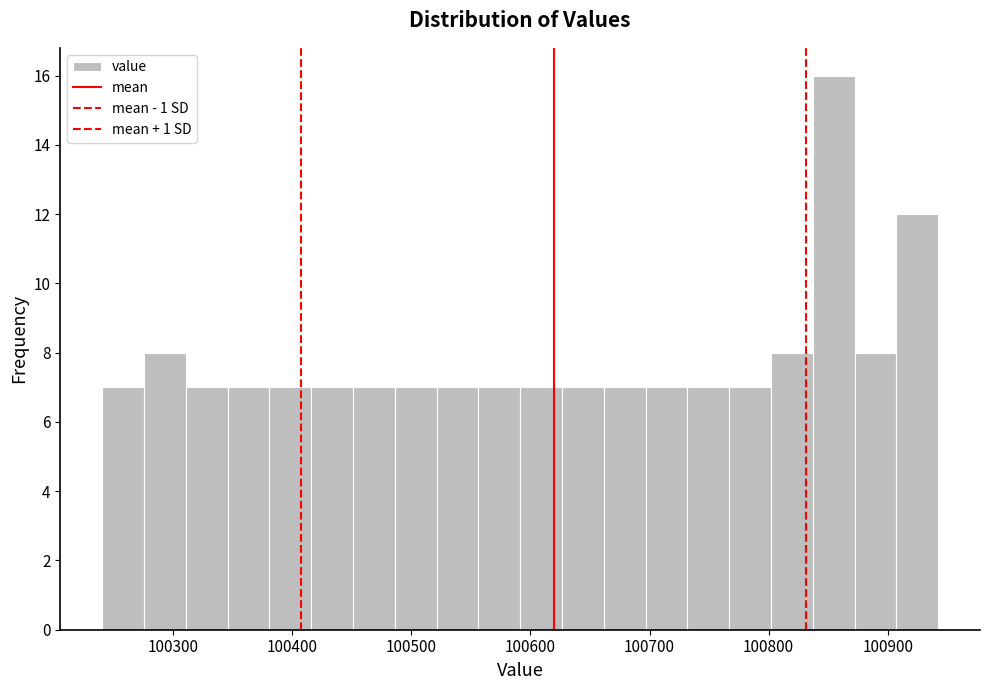

Read against the x-axis, roughly where is the centre of the tallest bar?

100850